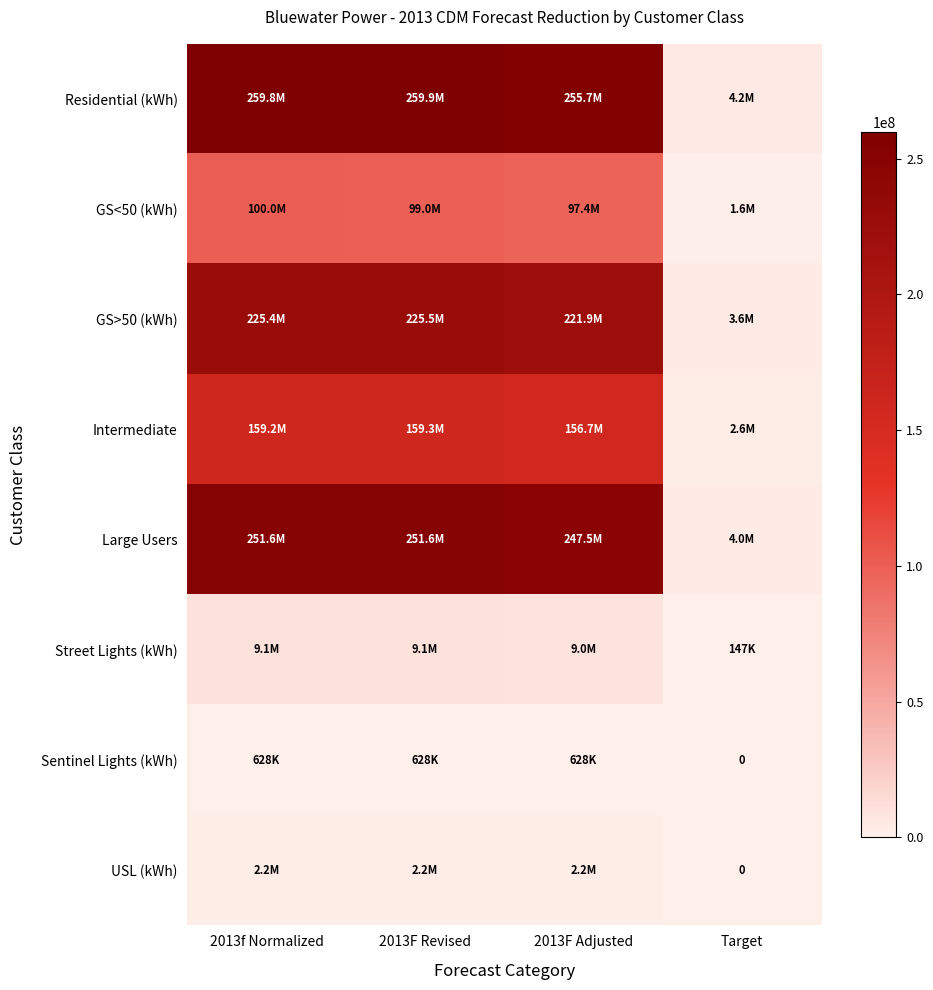

True or false: GS>50 (kWh) has a value of 2231754.2 at Target.

False